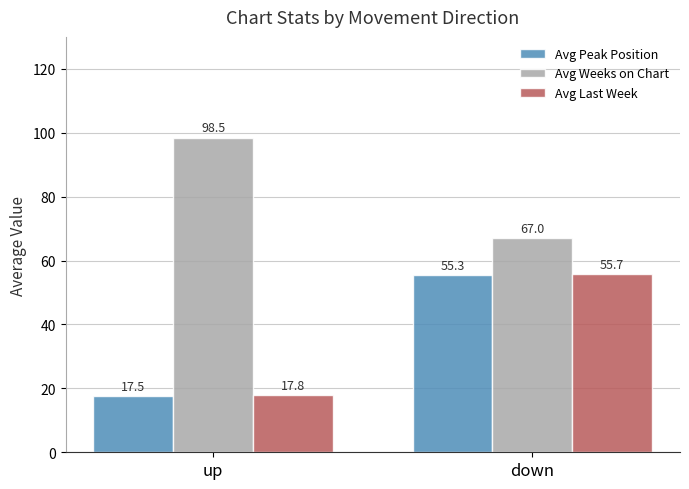

How many bars are there in each group?

3